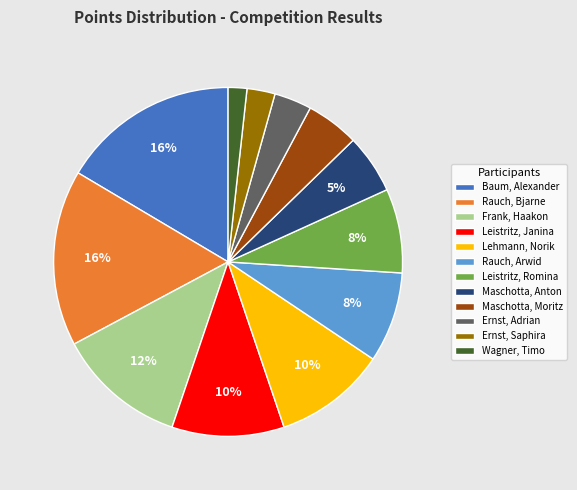

To the nearest percent, what portion does Maschotta, Anton represent?

5%